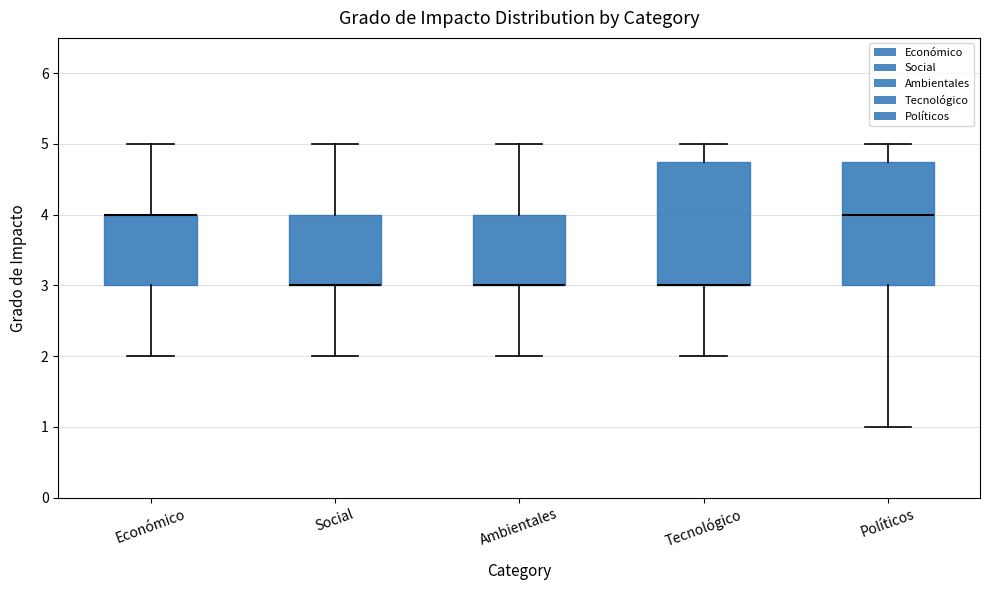

Reading left to right, transcribe this box plot: for each box, give where its median line is, the range the box spans, and where its two whiskers end, as read against the y-axis. The values are not printed on the chart, so give them approximately, as read against the axis.

Económico: median 4.0 (drawn on the box's upper edge), box 3.0 to 4.0, whiskers 2.0 to 5.0
Social: median 3.0 (drawn on the box's lower edge), box 3.0 to 4.0, whiskers 2.0 to 5.0
Ambientales: median 3.0 (drawn on the box's lower edge), box 3.0 to 4.0, whiskers 2.0 to 5.0
Tecnológico: median 3.0 (drawn on the box's lower edge), box 3.0 to 4.8, whiskers 2.0 to 5.0
Políticos: median 4.0, box 3.0 to 4.8, whiskers 1.0 to 5.0